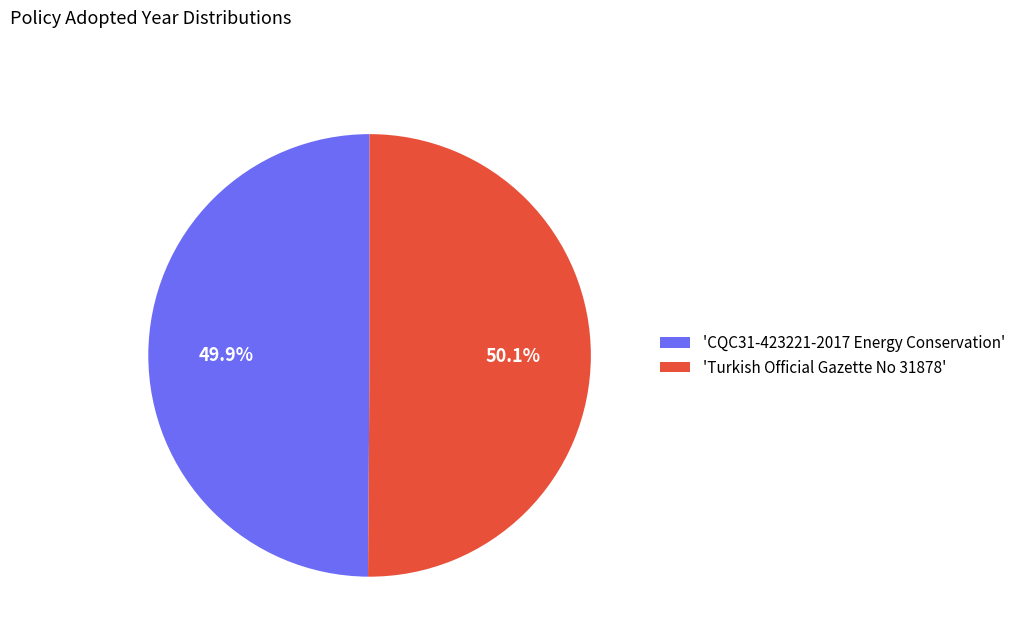

Is the sum of 'CQC31-423221-2017 Energy Conservation' and 'Turkish Official Gazette No 31878' greater than half?

Yes